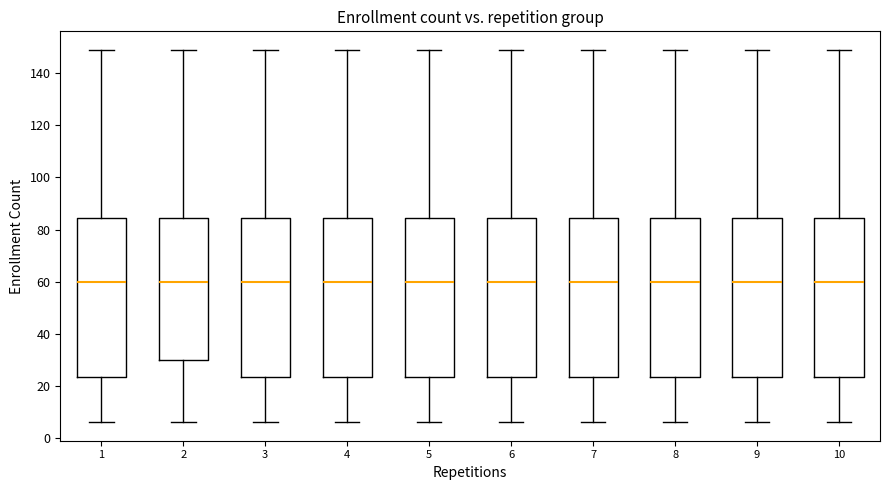

Reading left to right, read every box against the y-axis: the position of its median line, the range the box covers, and the ends of its whiskers. The values are not printed on the chart, so give them approximately, as read against the axis.

1: median 60, box 24 to 84, whiskers 6 to 150
2: median 60, box 30 to 84, whiskers 6 to 150
3: median 60, box 24 to 84, whiskers 6 to 150
4: median 60, box 24 to 84, whiskers 6 to 150
5: median 60, box 24 to 84, whiskers 6 to 150
6: median 60, box 24 to 84, whiskers 6 to 150
7: median 60, box 24 to 84, whiskers 6 to 150
8: median 60, box 24 to 84, whiskers 6 to 150
9: median 60, box 24 to 84, whiskers 6 to 150
10: median 60, box 24 to 84, whiskers 6 to 150